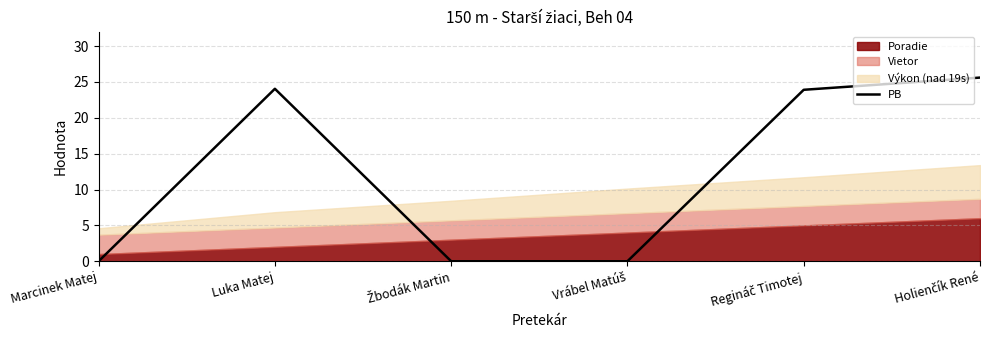

At which category does the chart reach its peak across all series?

Holienčík René